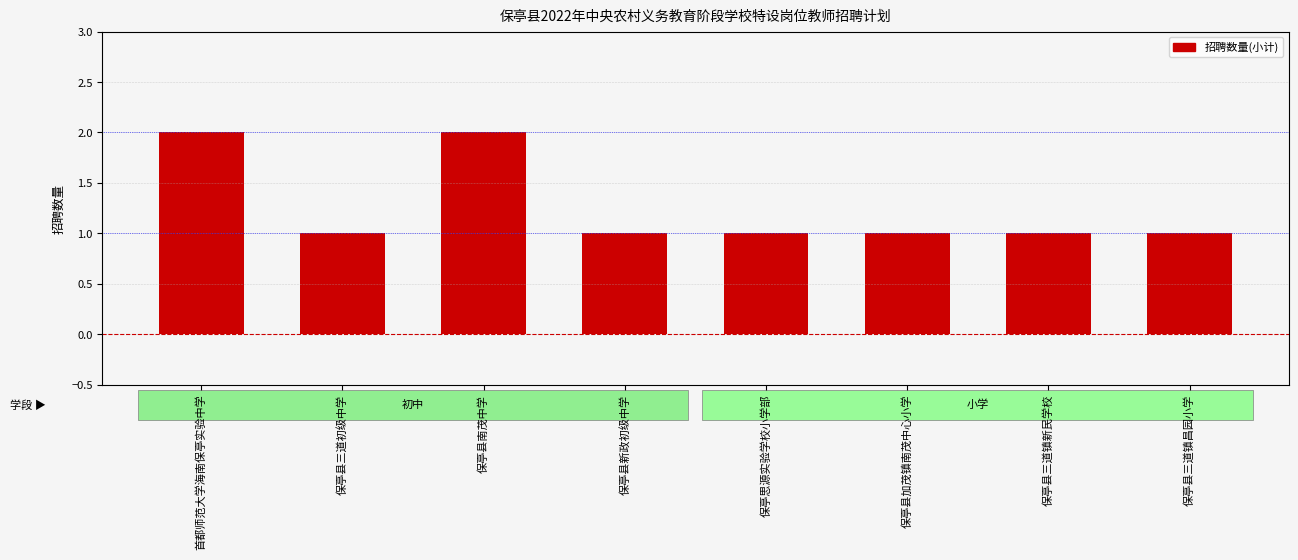

What is the ratio of the value at 保亭县南茂中学 to the value at 保亭县加茂镇南茂中心小学?

2.0